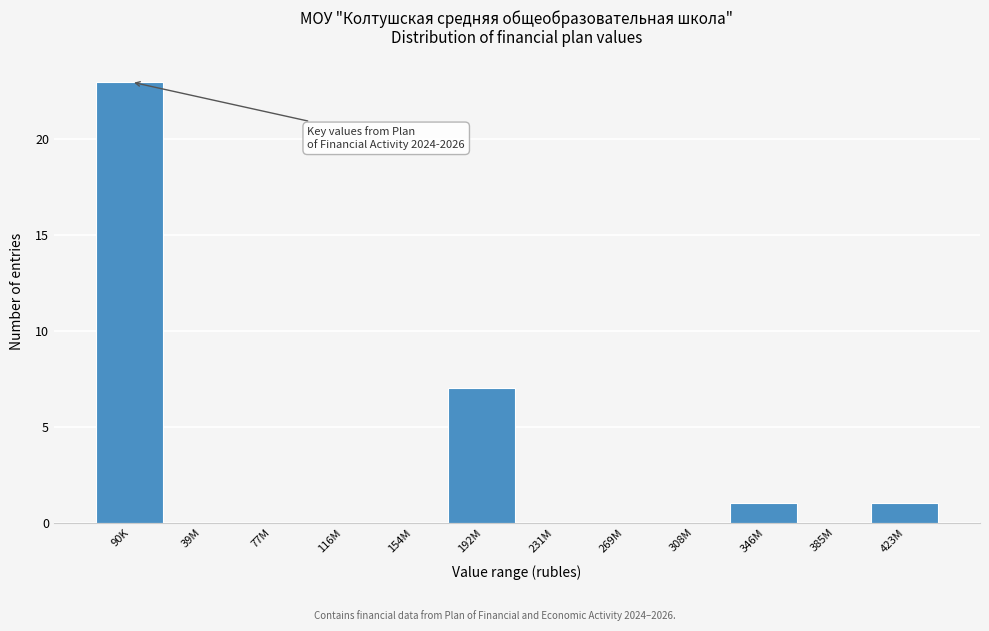

Reading left to right, list all the values displayed in this chart.

90K=23	39M=0	77M=0	116M=0	154M=0	192M=7	231M=0	269M=0	308M=0	346M=1	385M=0	423M=1